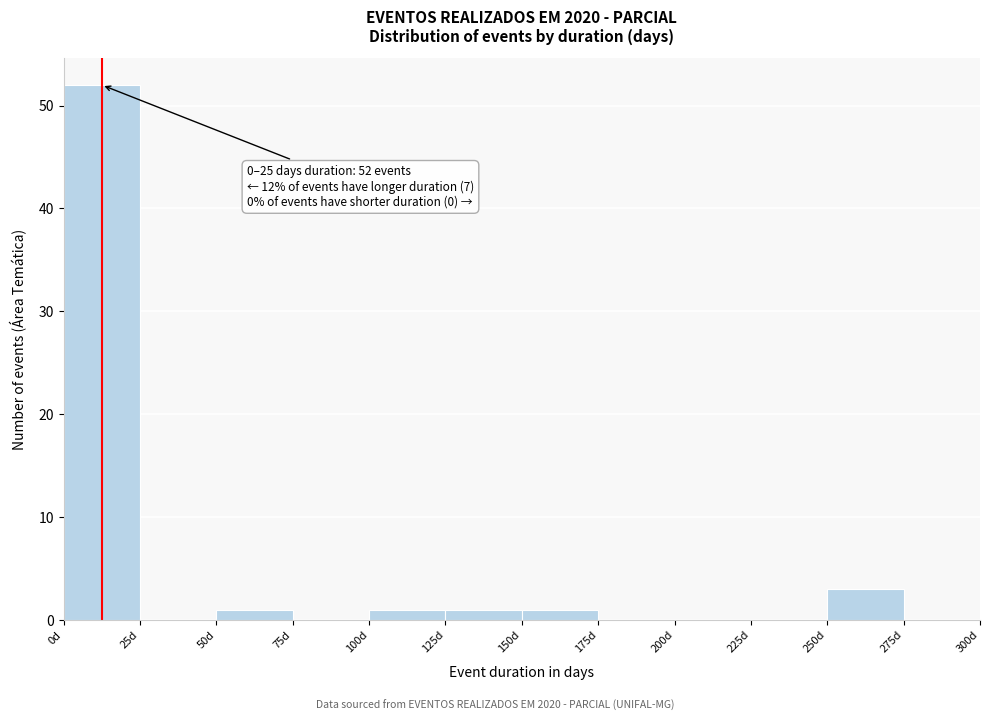

Over which range of the x-axis is the bar tallest?

0 to 25